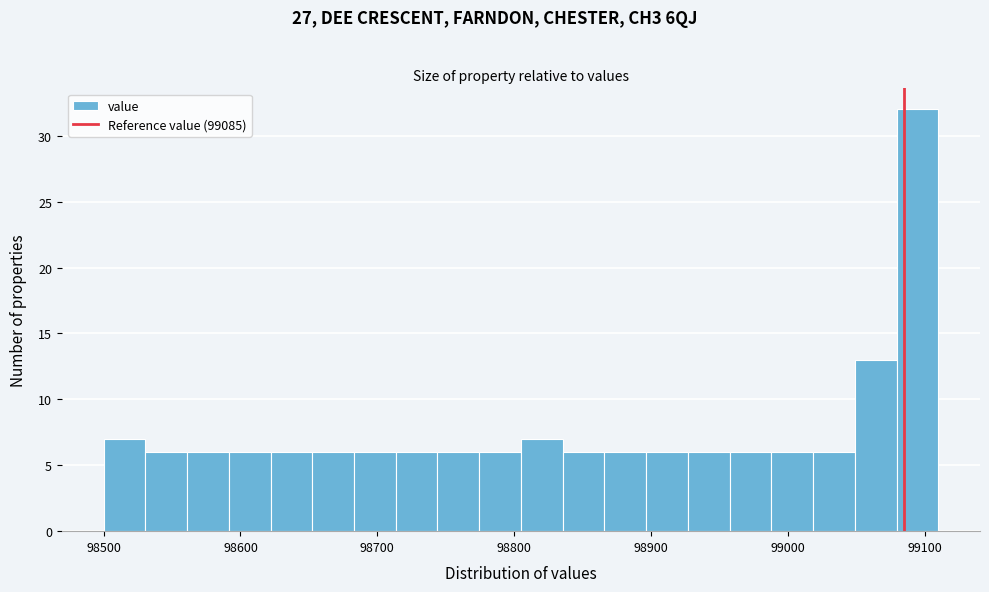

Read against the x-axis, roughly where is the centre of the tallest bar?

99090